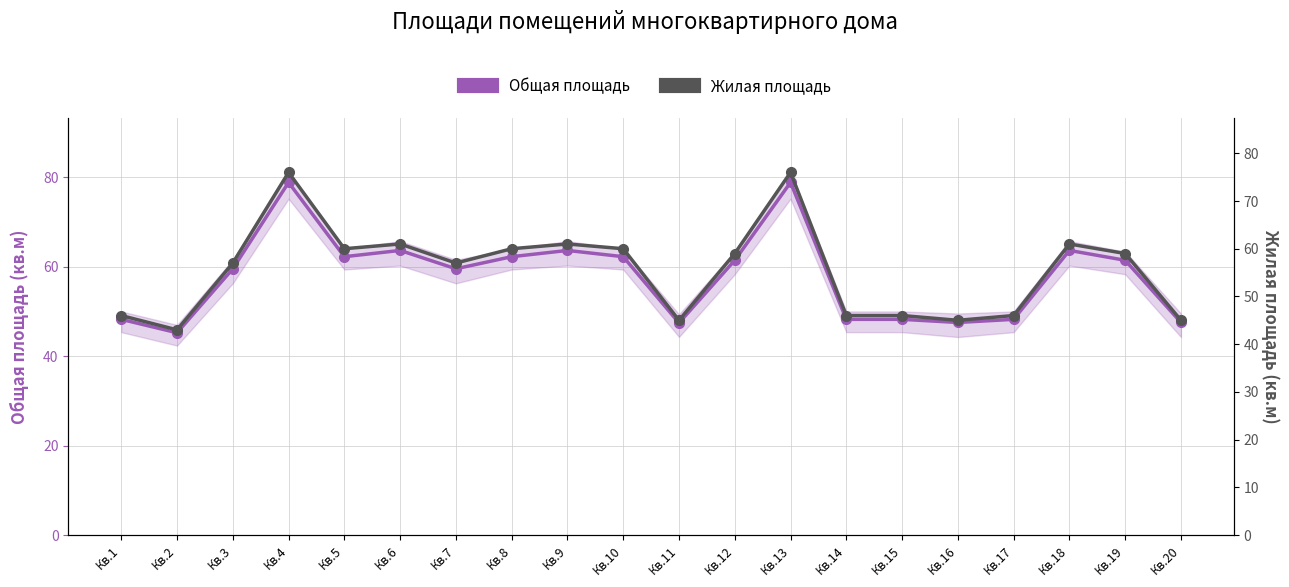

Which series has the largest range (max minus min)?

Общая площадь